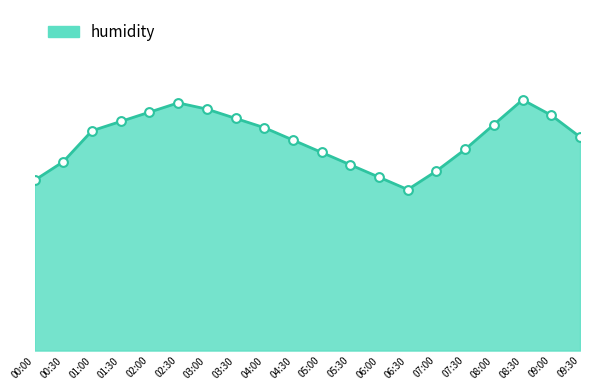

Does the chart have visible grid lines?

No